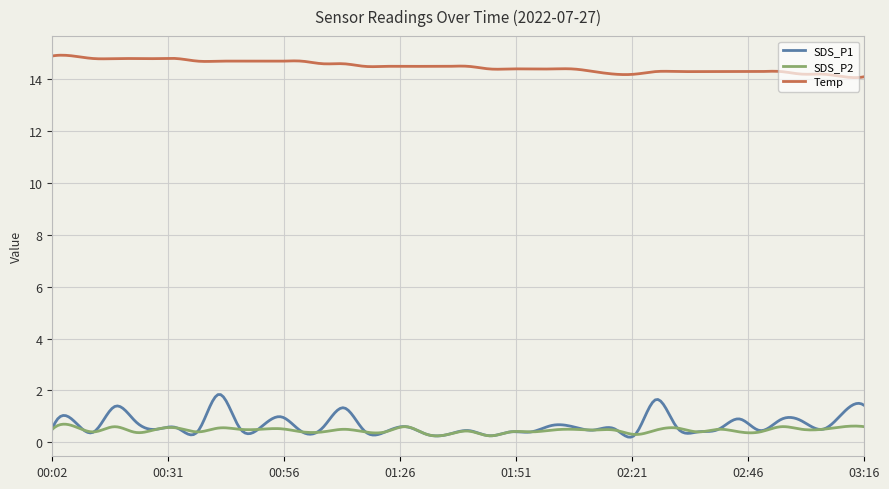

Which series has the largest range (max minus min)?

SDS_P1